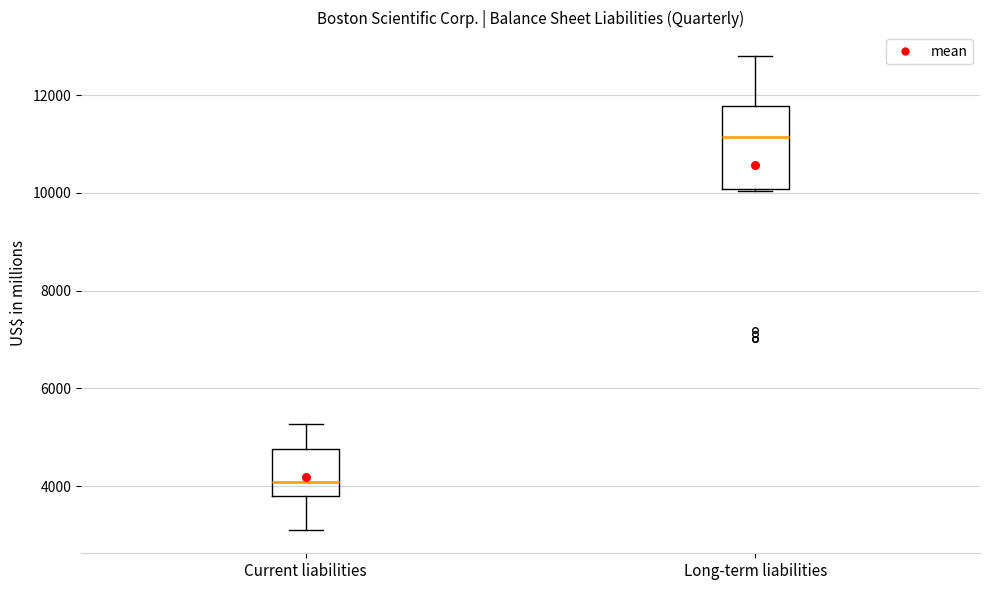

Where is the upper edge of the box for Long-term liabilities on the y-axis? The values are not printed on the chart, so give them approximately, as read against the axis.

11800